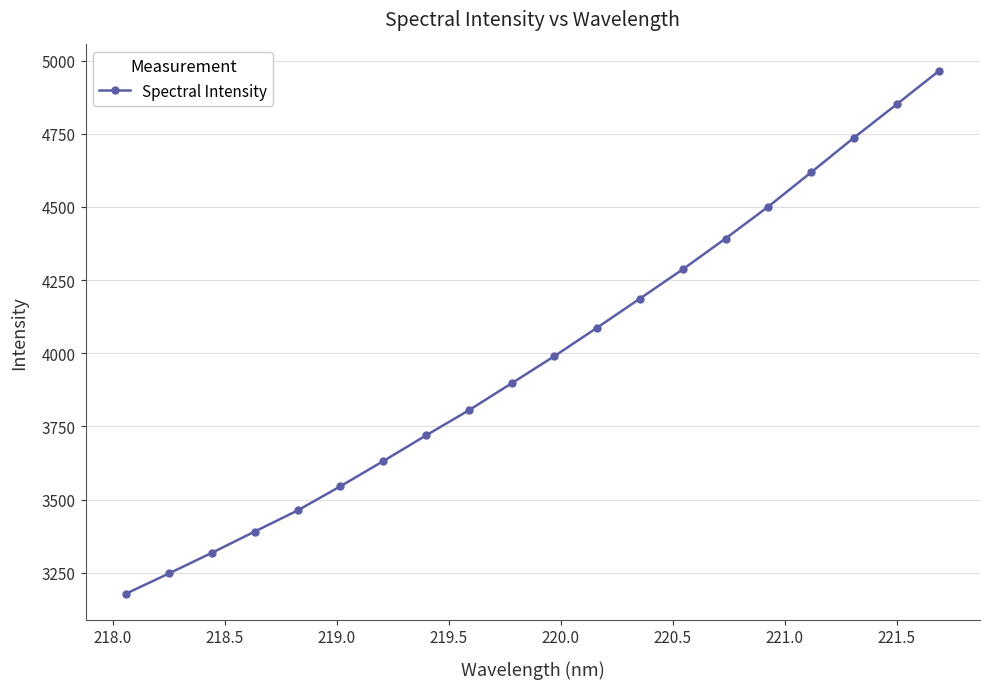

Reading right to left, what are all the values shown in this chart?

4965.6	4850.1	4736.0	4617.7	4500.8	4391.8	4286.5	4186.7	4087.3	3989.9	3897.0	3804.9	3719.0	3631.2	3545.3	3462.6	3390.7	3318.1	3247.7	3178.8